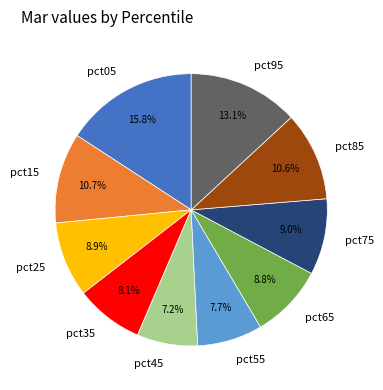

How many segments does this pie chart have?

10